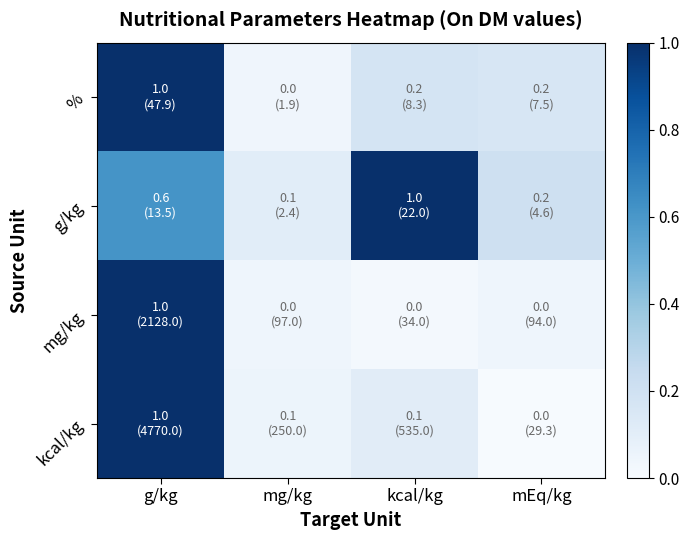

Reading left to right, list all the values displayed in this chart.

%: g/kg=1.0	mg/kg=0.0	kcal/kg=0.2	mEq/kg=0.2
g/kg: g/kg=0.6	mg/kg=0.1	kcal/kg=1.0	mEq/kg=0.2
mg/kg: g/kg=1.0	mg/kg=0.0	kcal/kg=0.0	mEq/kg=0.0
kcal/kg: g/kg=1.0	mg/kg=0.1	kcal/kg=0.1	mEq/kg=0.0